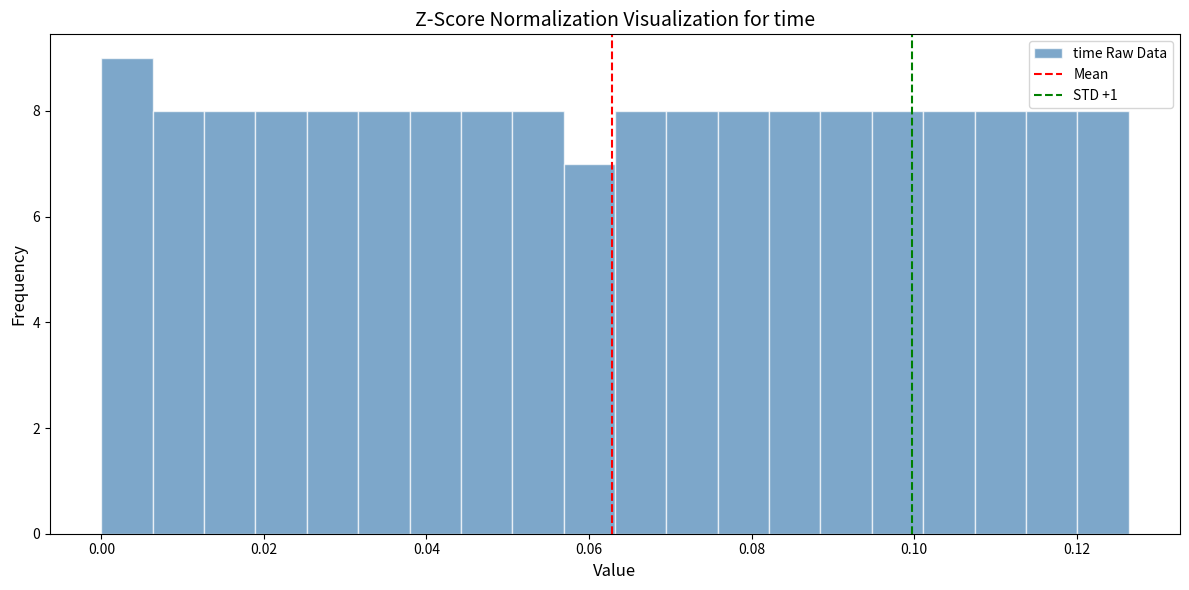

Read against the x-axis, roughly where is the centre of the tallest bar?

0.004